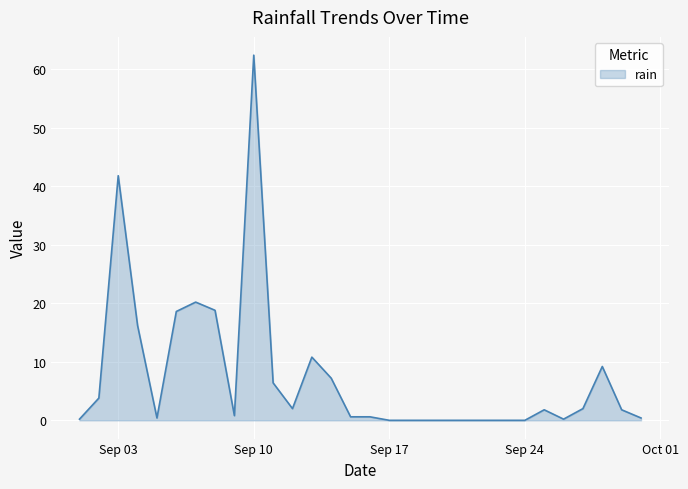

What is the difference between the maximum and minimum values?

62.4